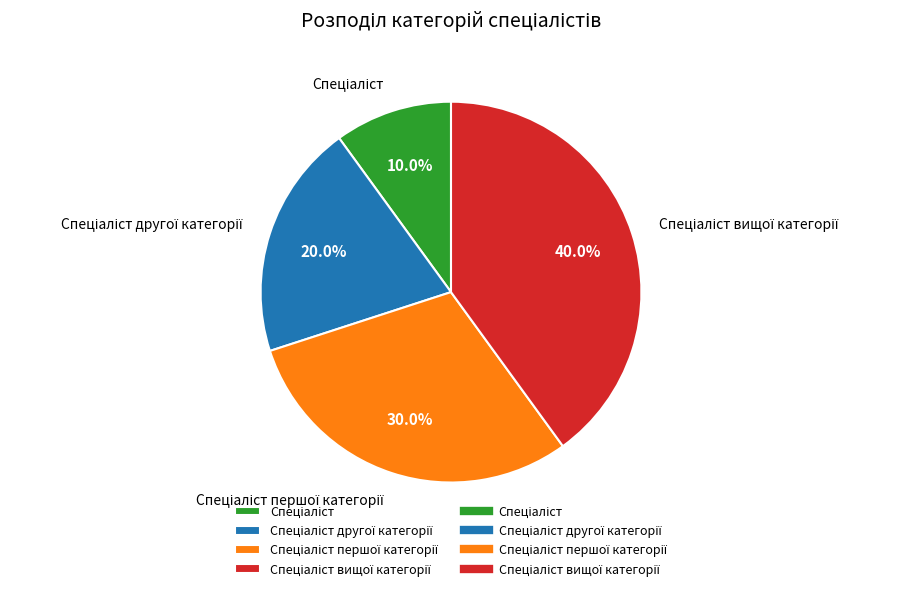

Is there any slice that represents more than half of the pie?

No